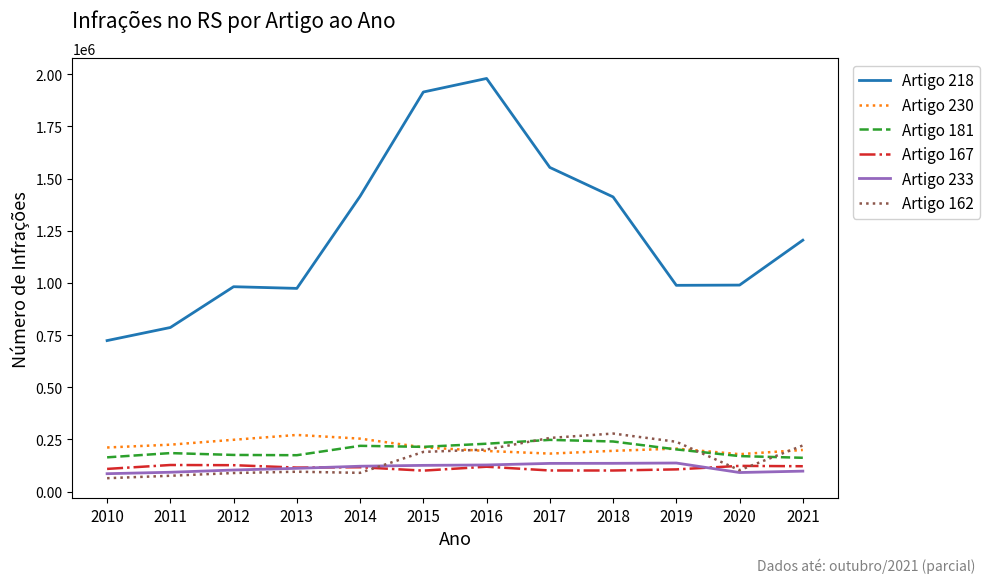

Which series has the widest spread of values?

Artigo 218